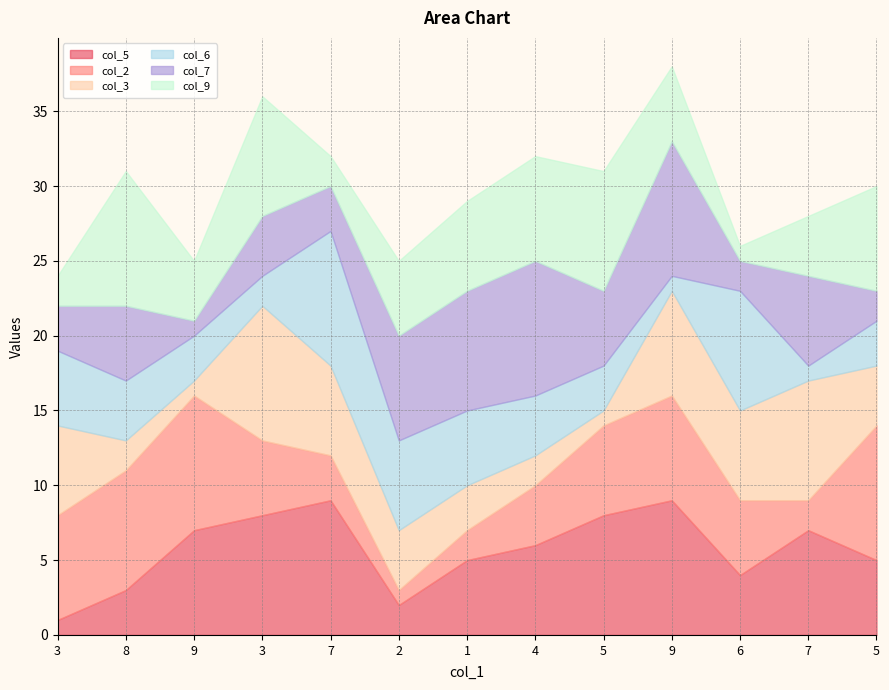

Reading left to right, transcribe all the data shown in this chart.

col_5: 1	3	7	8	9	2	5	6	8	9	4	7	5
col_2: 7	8	9	5	3	1	2	4	6	7	5	2	9
col_3: 6	2	1	9	6	4	3	2	1	7	6	8	4
col_6: 5	4	3	2	9	6	5	4	3	1	8	1	3
col_7: 3	5	1	4	3	7	8	9	5	9	2	6	2
col_9: 2	9	4	8	2	5	6	7	8	5	1	4	7